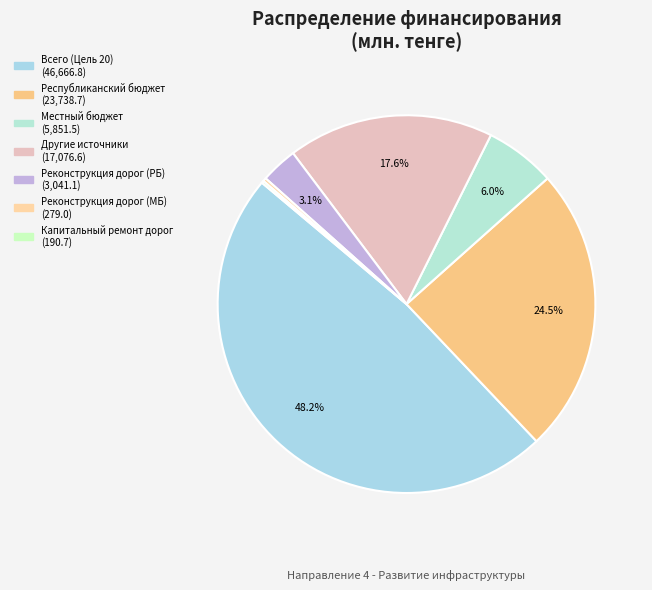

Count the number of slices in the pie.

7